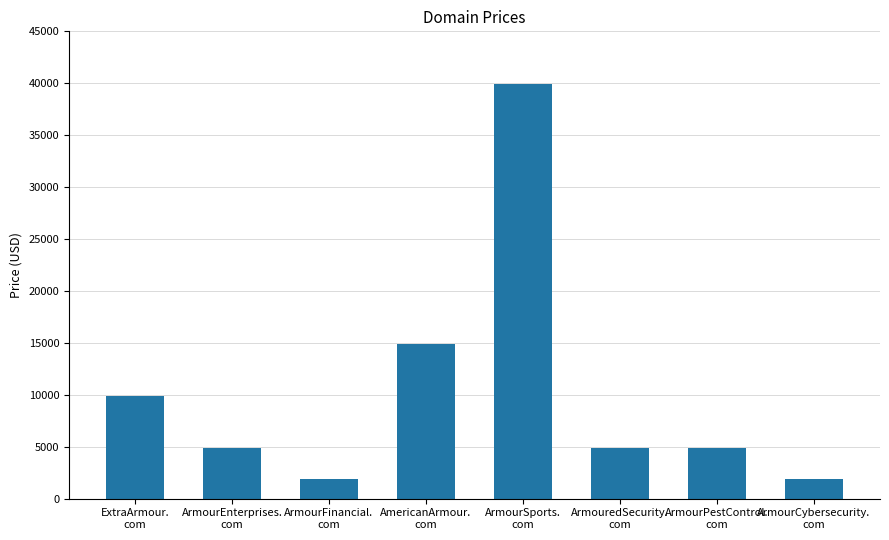

What is the smallest value displayed?

1888